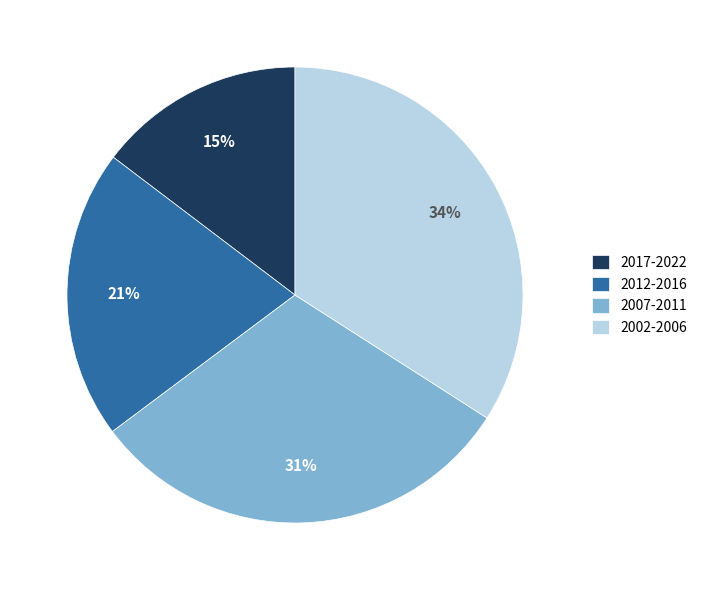

To the nearest percent, what is the difference between the largest and smallest slice percentages?

19%